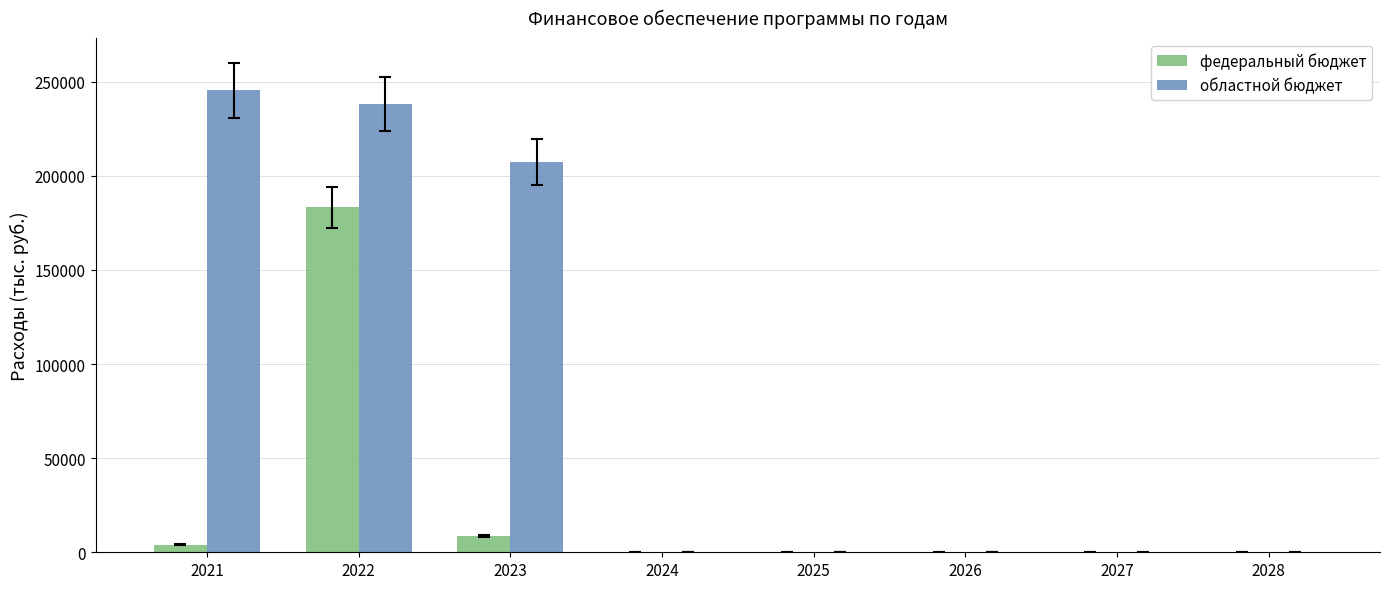

How many groups of bars are there?

8